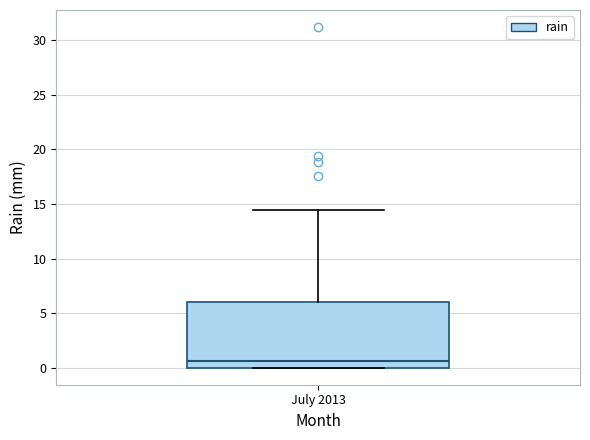

Read this box plot against the y-axis: the position of the median line, the range covered by the box, and the ends of both whiskers. The values are not printed on the chart, so give them approximately, as read against the axis.

median 0.5, box 0.0 to 6.0, whiskers 0.0 to 14.5